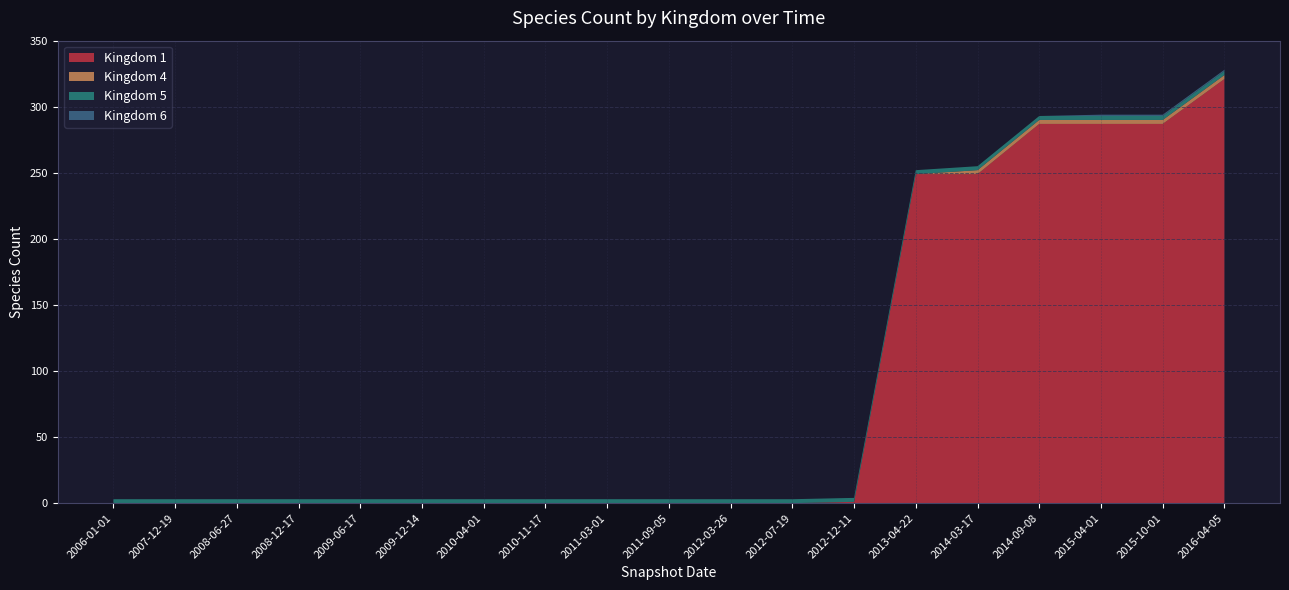

At which category is the sum across all series the highest?

2016-04-05